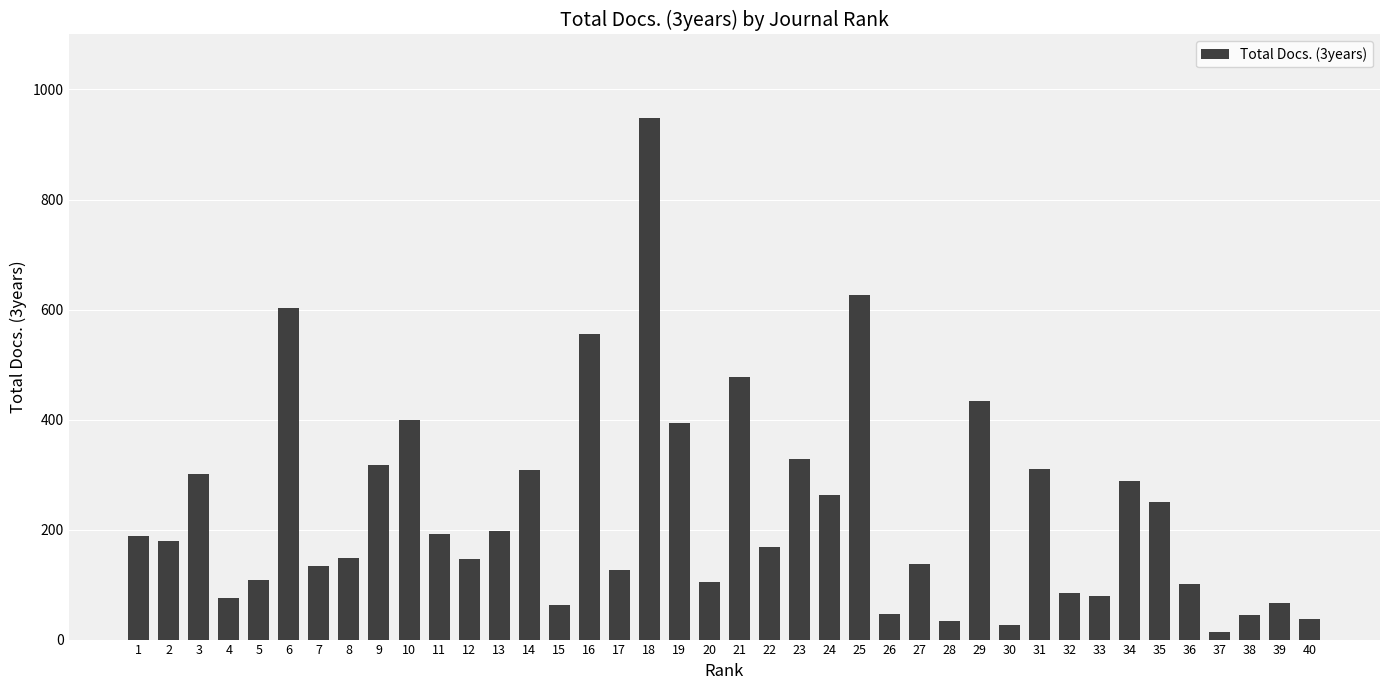

What is the change in value from 11 to 34?

+96